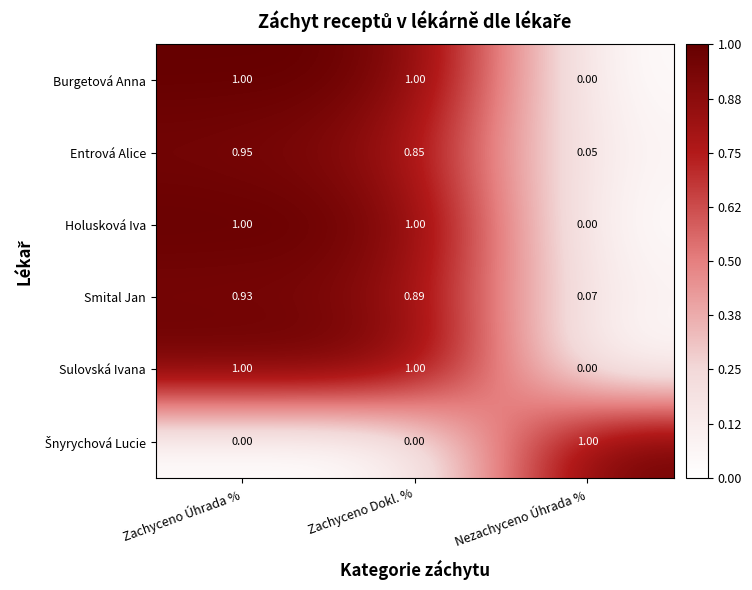

What is the difference between the highest and lowest values at Nezachyceno Úhrada %?

1.0